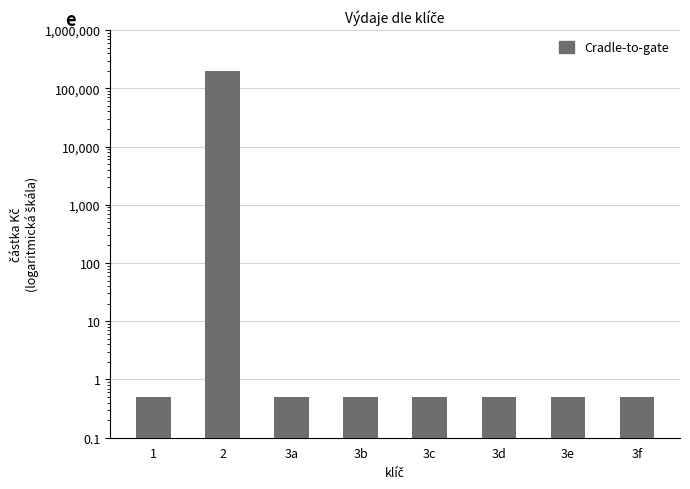

List the labels in order of value, smallest first.

1, 3a, 3b, 3c, 3d, 3e, 3f, 2